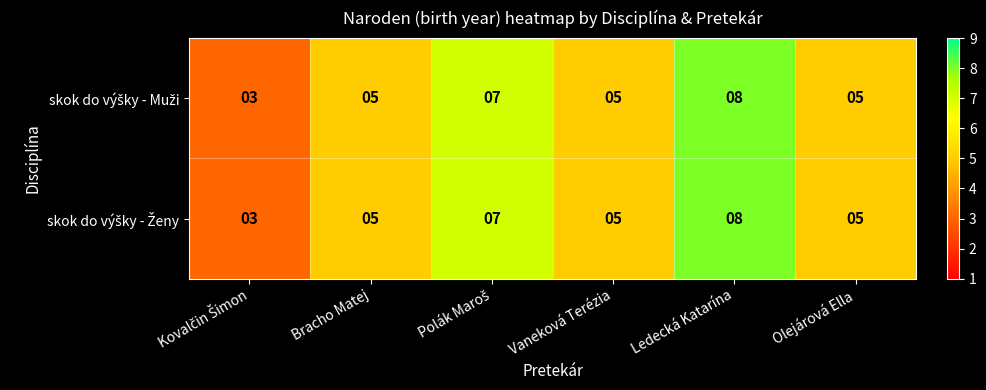

What is the minimum value shown in the chart?

3